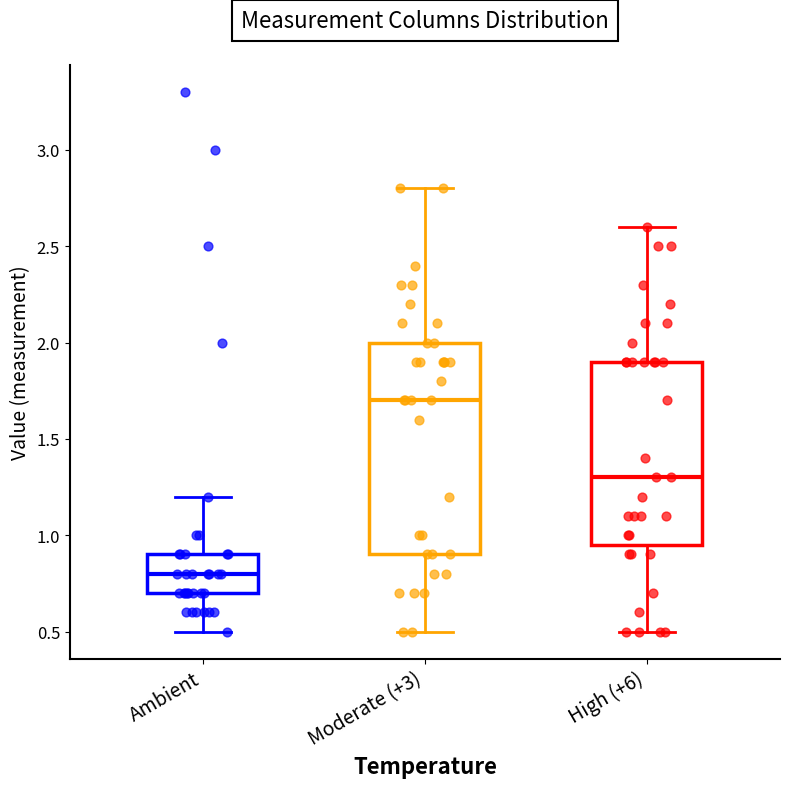

Reading left to right, transcribe this box plot: for each box, give where its median line is, the range the box spans, and where its two whiskers end, as read against the y-axis. The values are not printed on the chart, so give them approximately, as read against the axis.

Ambient: median 0.80, box 0.70 to 0.90, whiskers 0.50 to 1.20
Moderate (+3): median 1.70, box 0.90 to 2.00, whiskers 0.50 to 2.80
High (+6): median 1.30, box 0.95 to 1.90, whiskers 0.50 to 2.60